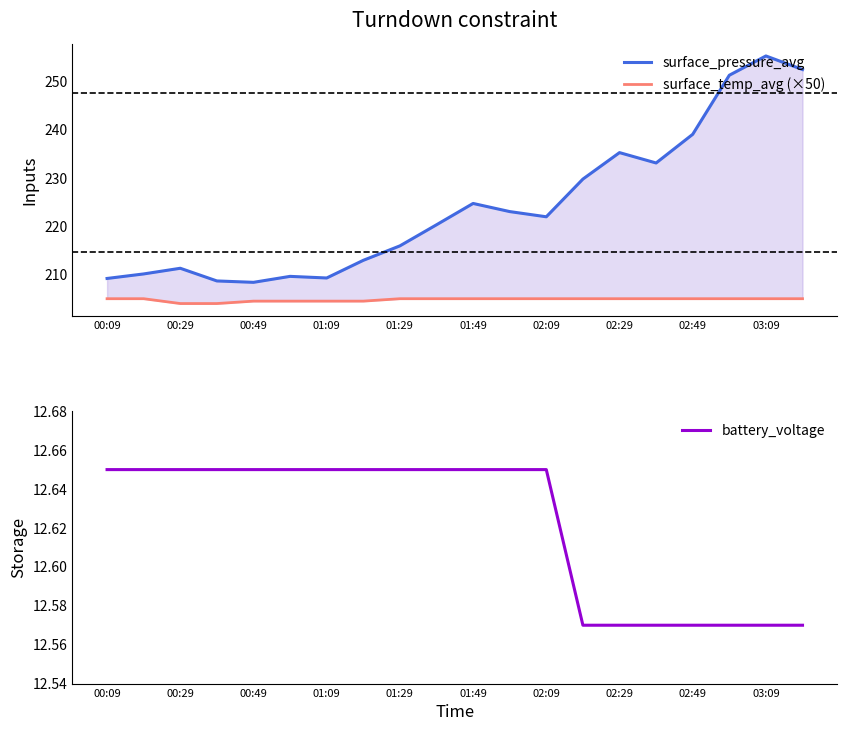

True or false: surface_pressure_avg has a value of 222.0 at 02:09.

True